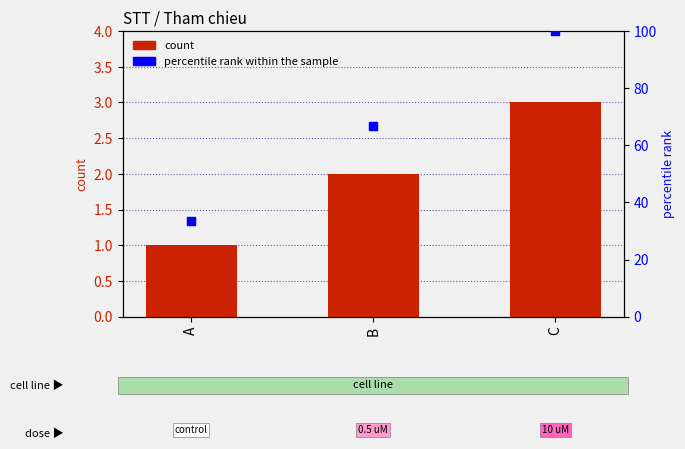

Which series has the largest Y range (max minus min)?

percentile rank within the sample